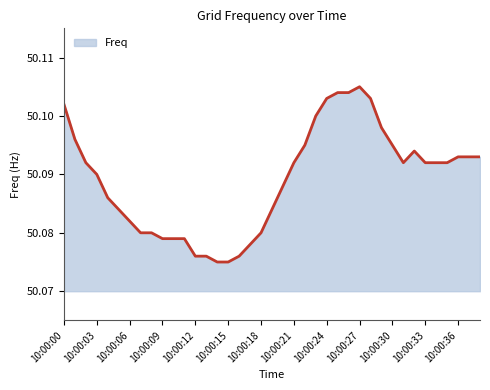

True or false: the data has more than 0 interior local peaks.

True